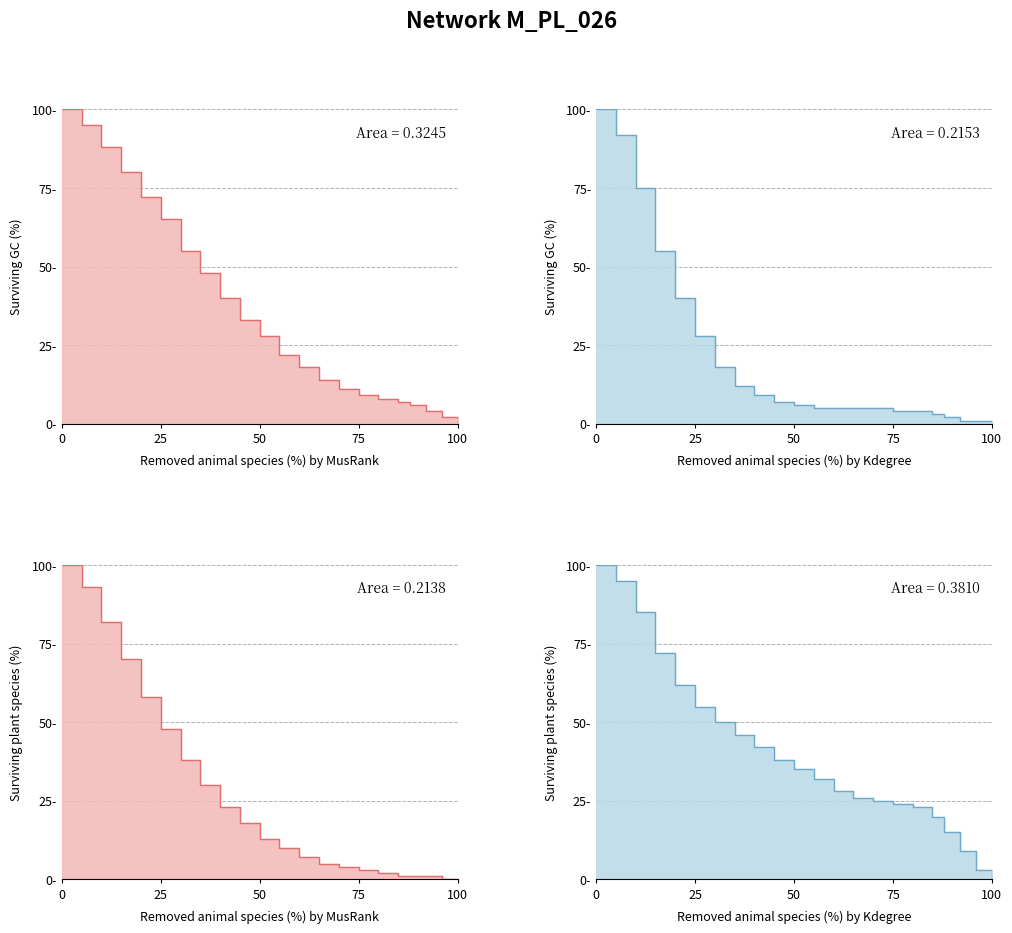

Which series has the largest total across all categories?

Kdegree_Plant_line